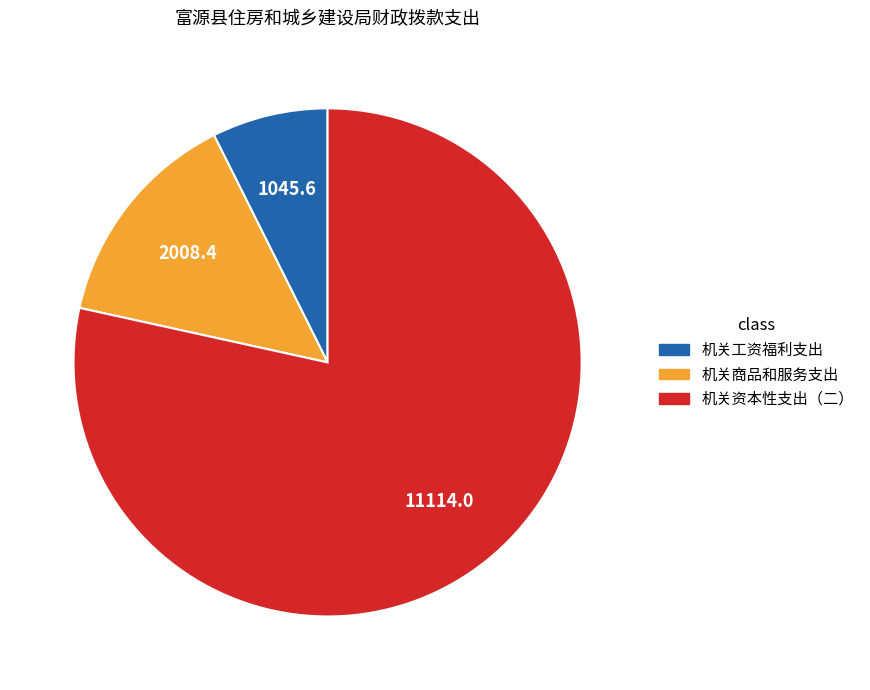

What is the largest slice in the pie chart?

机关资本性支出（二）